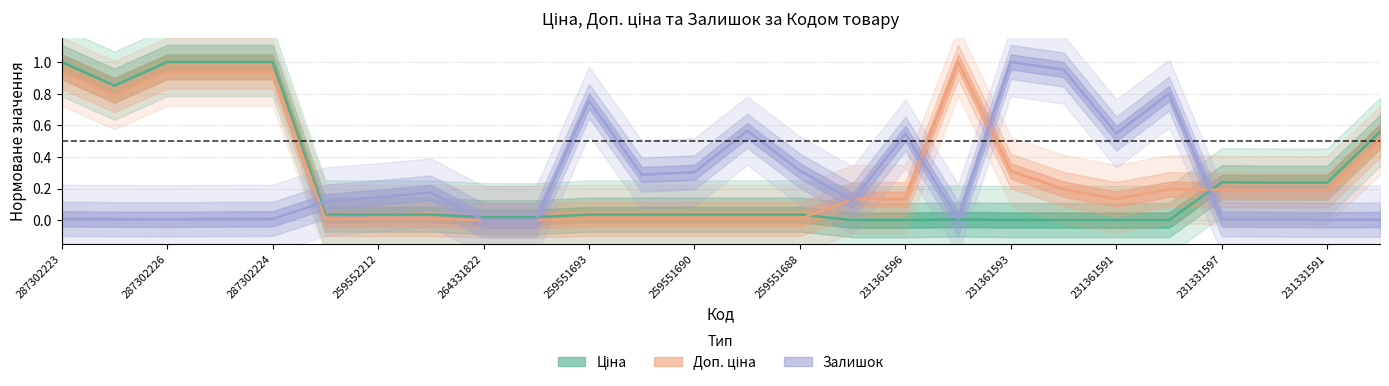

True or false: Залишок and Доп. ціна cross at least once.

True